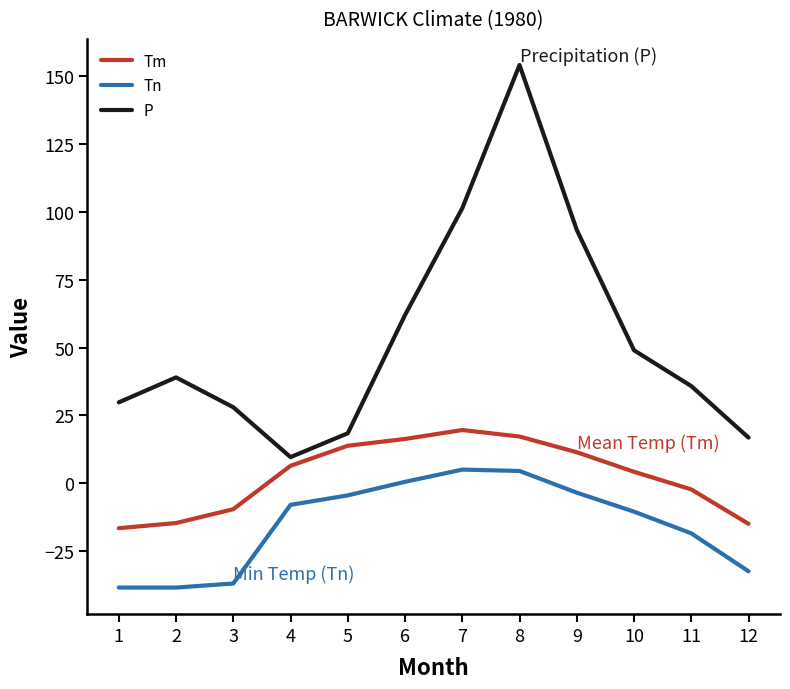

Which series changed the most between 4 and 7?

P